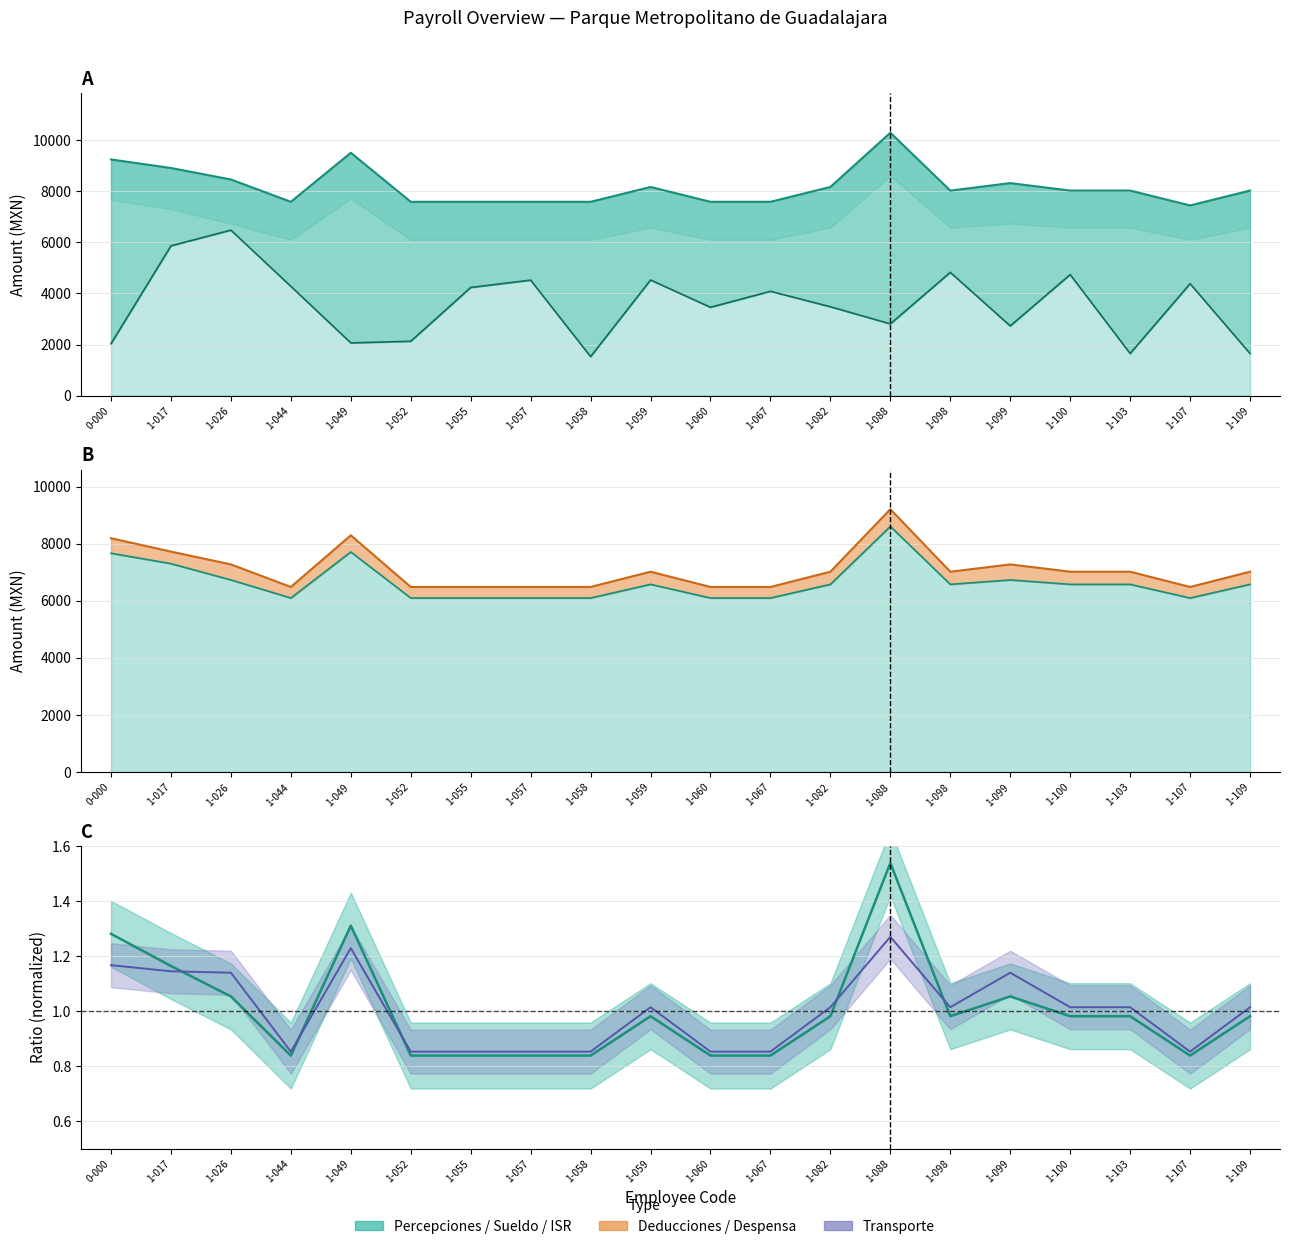

What is the maximum value for Sueldo?

8606.4